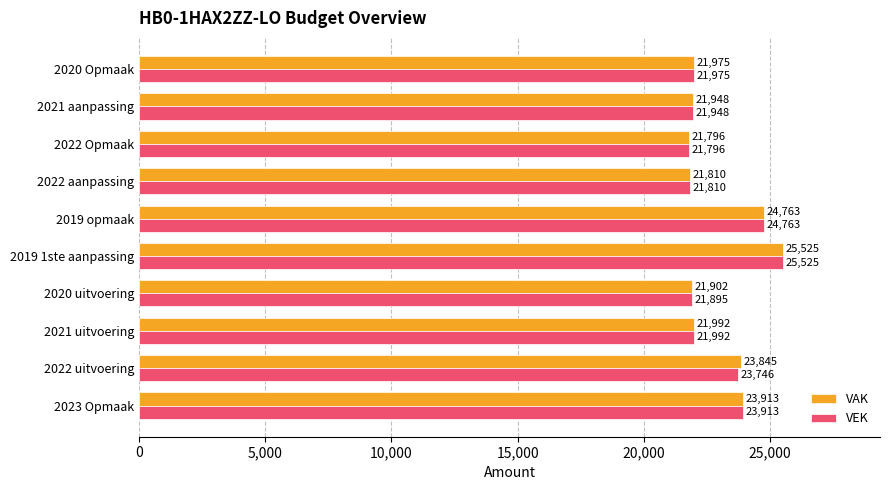

The VEK series shows 21796 at 2022 Opmaak. True or false?

True